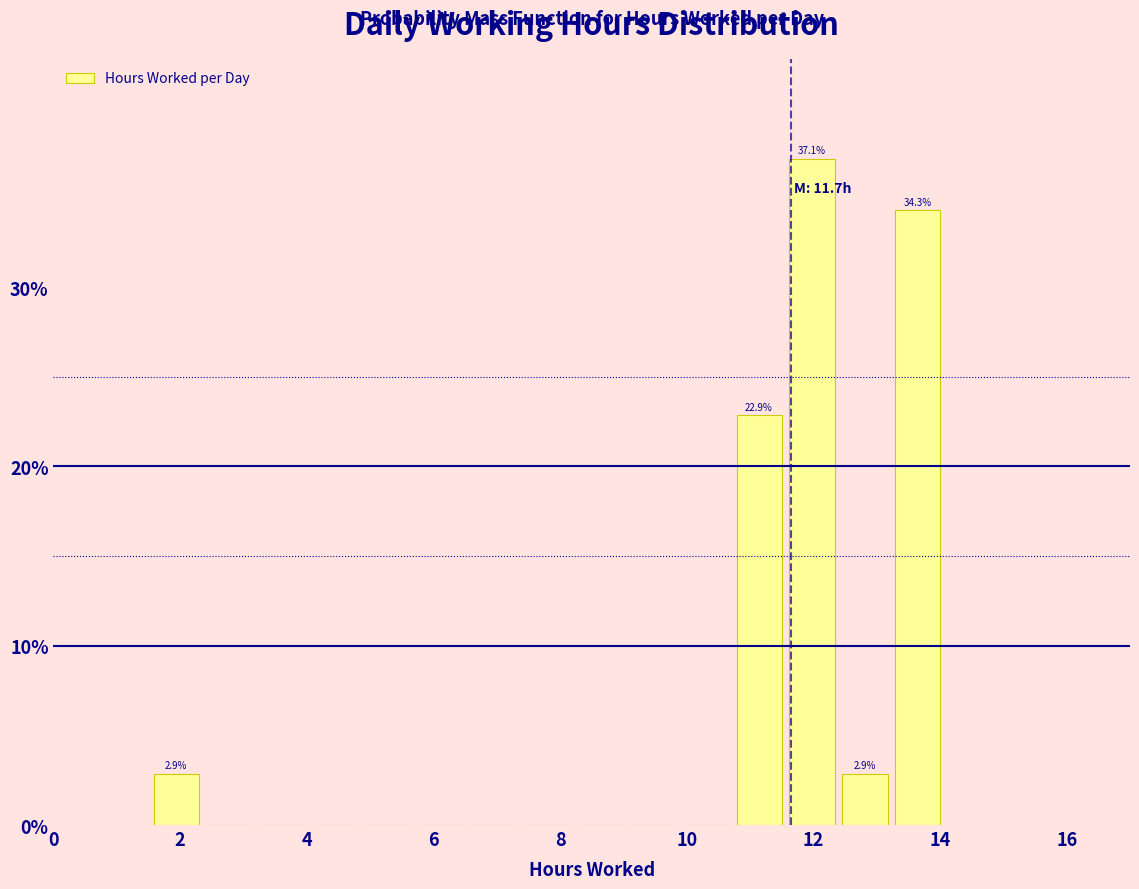

Which range on the x-axis has the tallest bar?

11.6 to 12.4